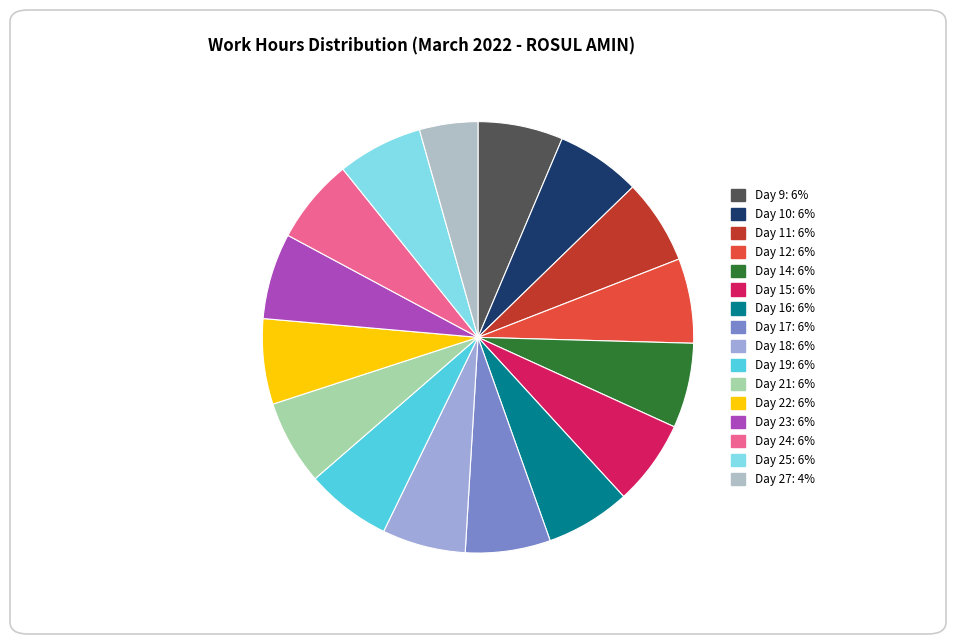

To the nearest percent, what is the difference between the largest and smallest slice percentages?

2%